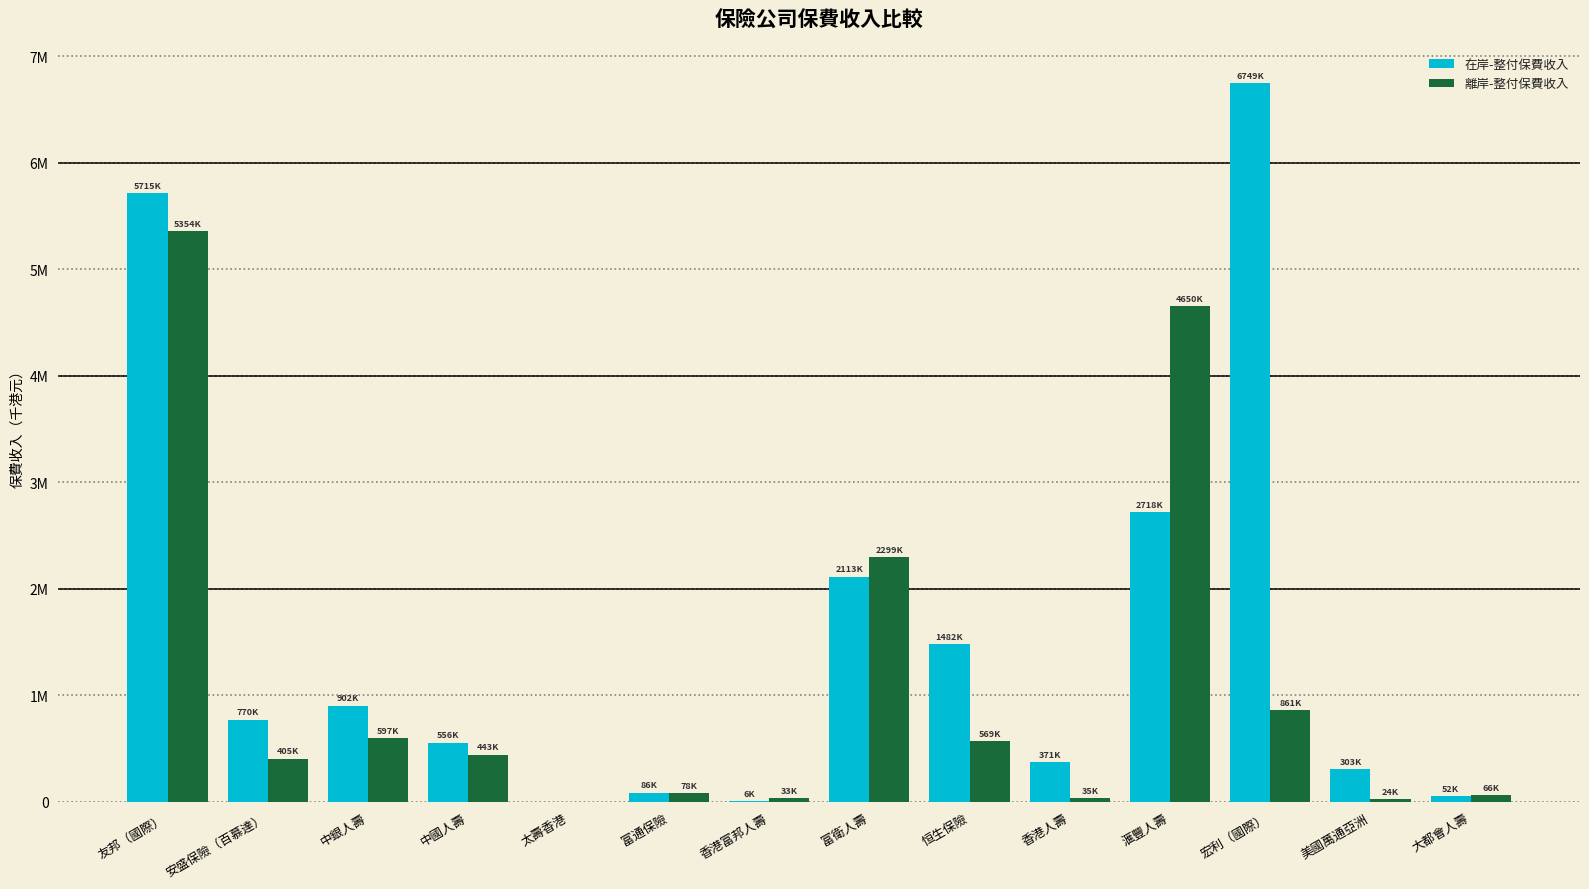

What is the difference between the second highest and second lowest values in the 離岸-整付保費收入 series?

4625883